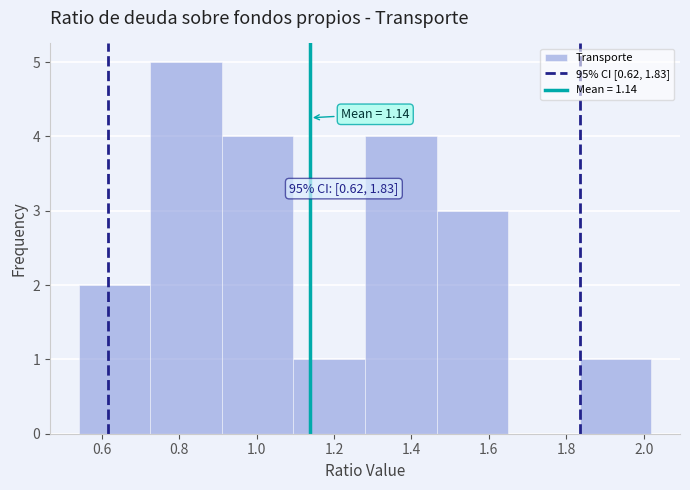

Over which range of the x-axis is the bar tallest?

0.725 to 0.910